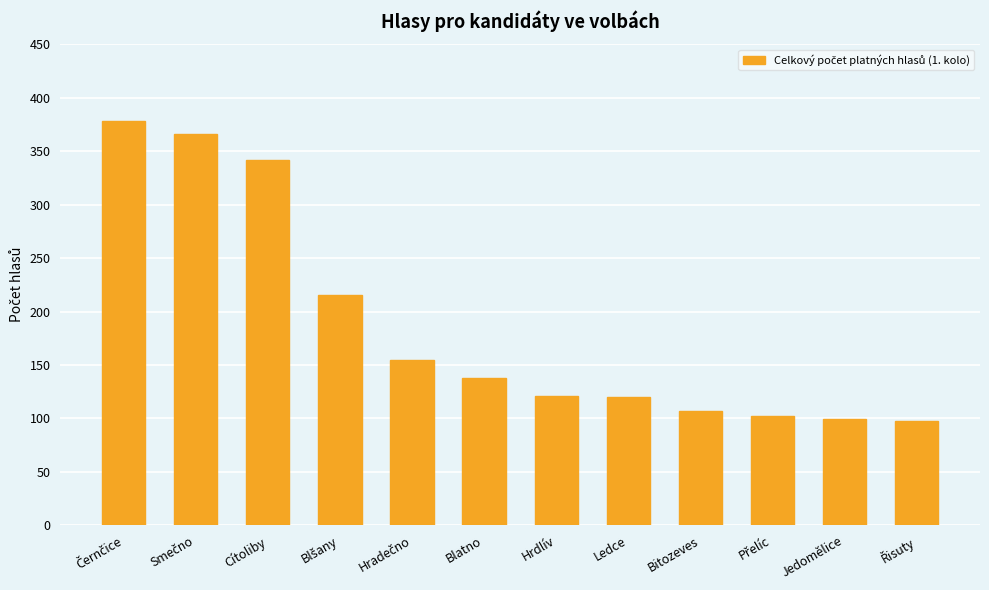

What is the difference between the maximum and minimum values?

280